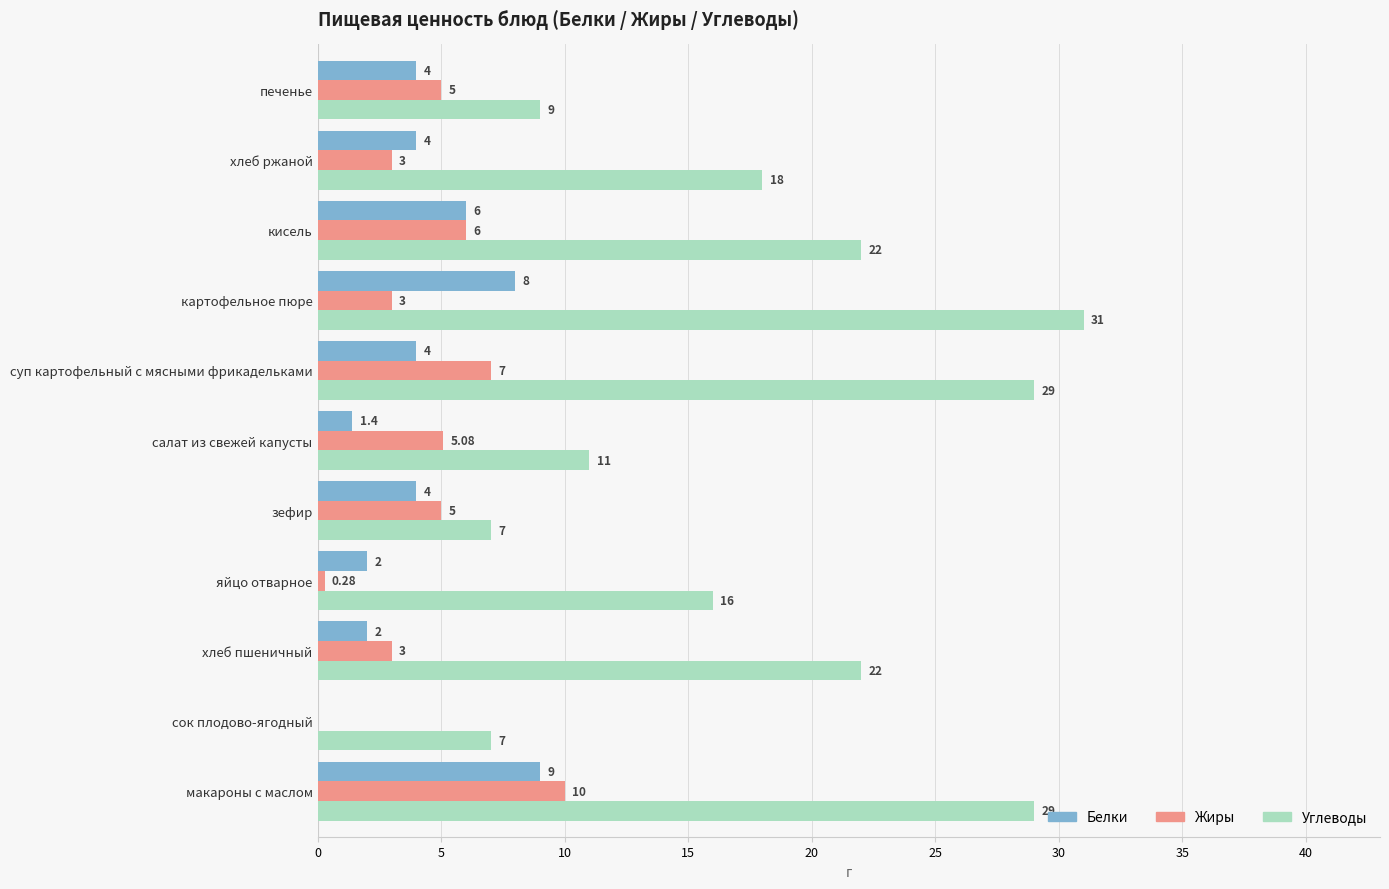

Between яйцо отварное and салат из свежей капусты, which series saw the biggest shift?

Углеводы